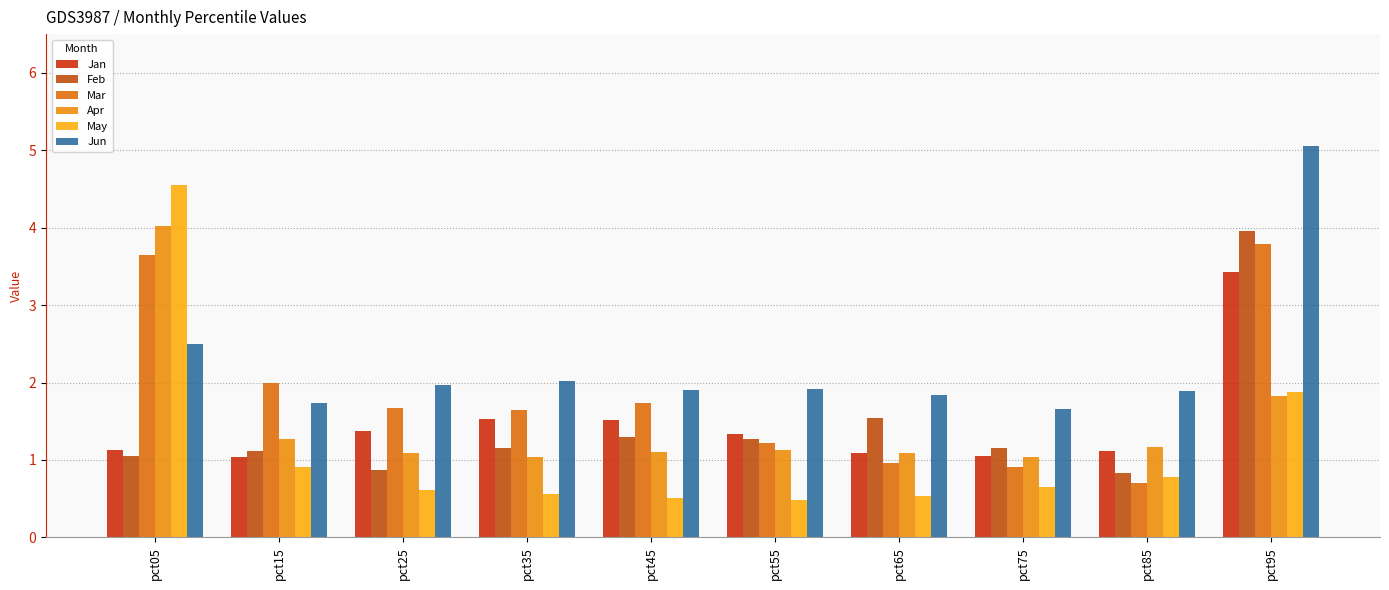

Reading left to right, what are all the values shown in this chart?

Jan: 1.1	1.0	1.4	1.5	1.5	1.3	1.1	1.1	1.1	3.4
Feb: 1.0	1.1	0.9	1.2	1.3	1.3	1.5	1.2	0.8	4.0
Mar: 3.6	2.0	1.7	1.6	1.7	1.2	1.0	0.9	0.7	3.8
Apr: 4.0	1.3	1.1	1.0	1.1	1.1	1.1	1.0	1.2	1.8
May: 4.6	0.9	0.6	0.6	0.5	0.5	0.5	0.7	0.8	1.9
Jun: 2.5	1.7	2.0	2.0	1.9	1.9	1.8	1.7	1.9	5.1